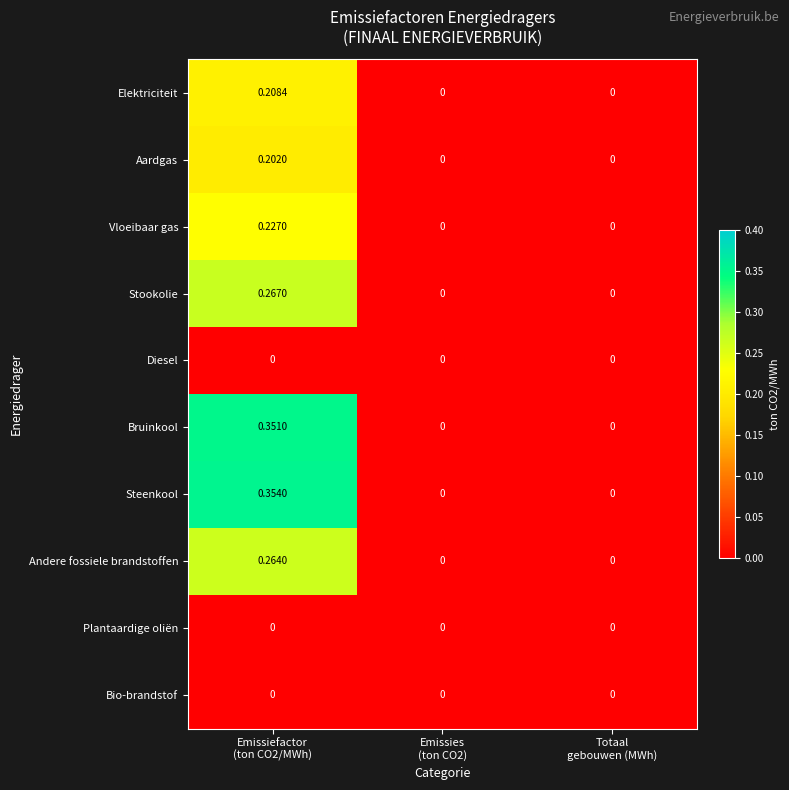

Which series has the widest spread of values?

Steenkool